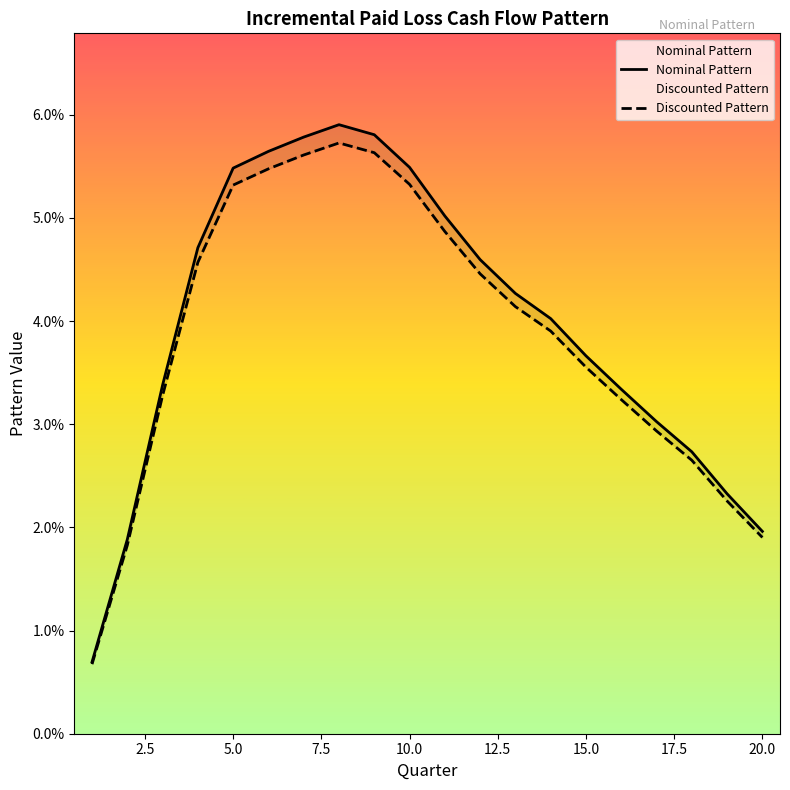

Where is Discounted Pattern nearest to the value 0?

1